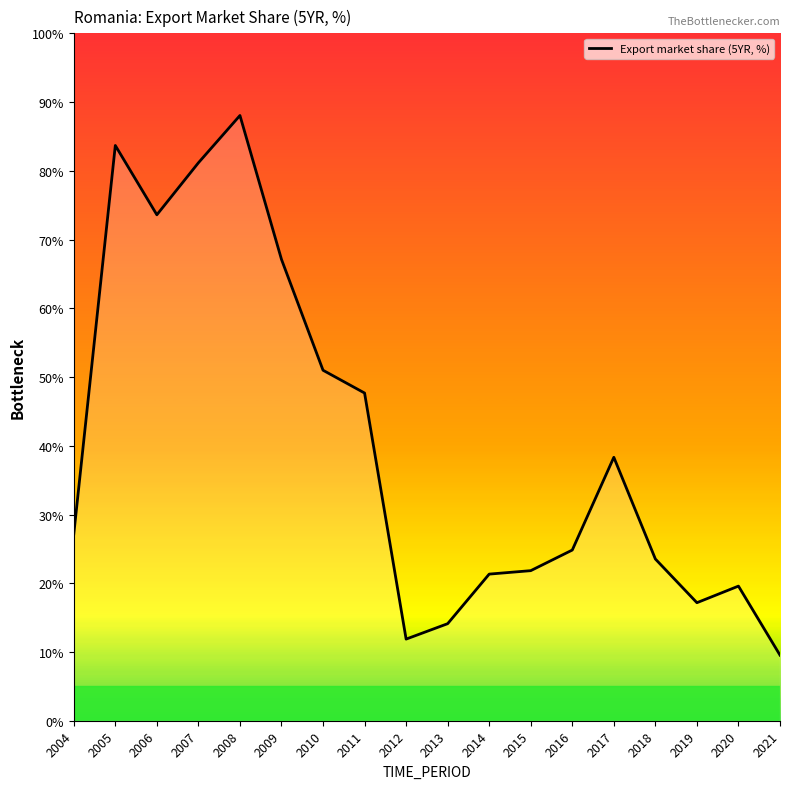

Where does the data first go above 27?

2004